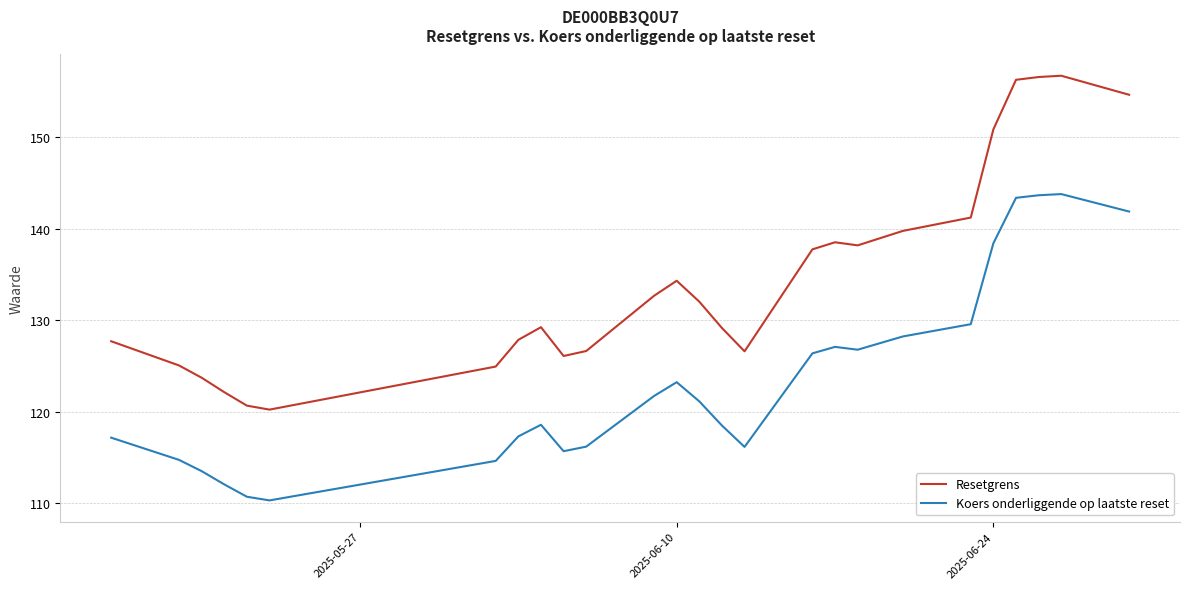

True or false: Resetgrens and Koers onderliggende op laatste reset intersect in this chart.

False